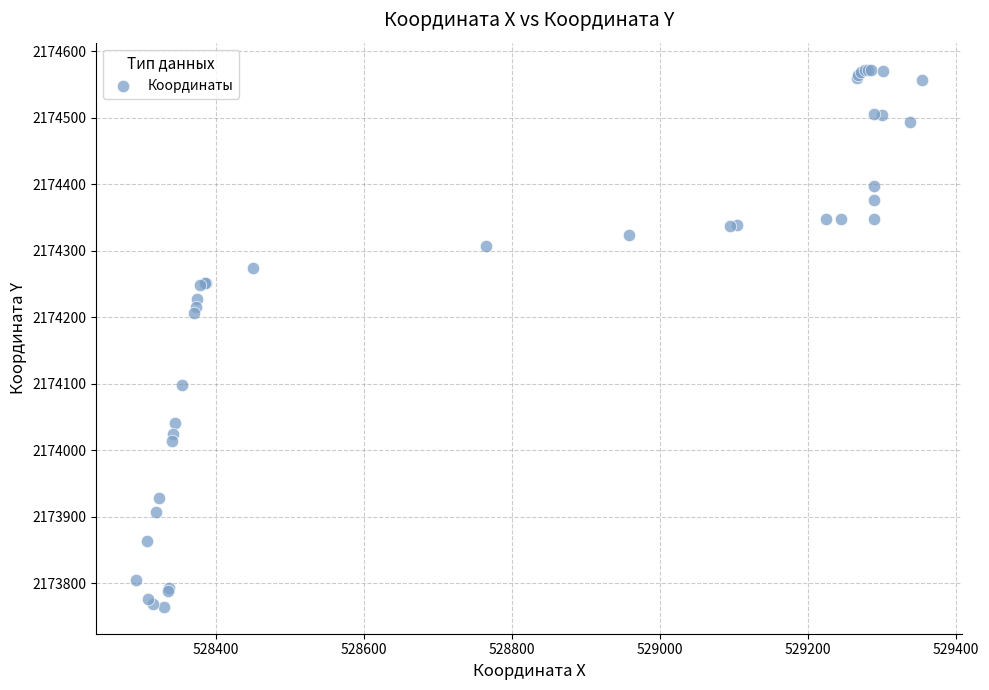

What Y value in the scatter plot is closest to 2174168?

2174205.8